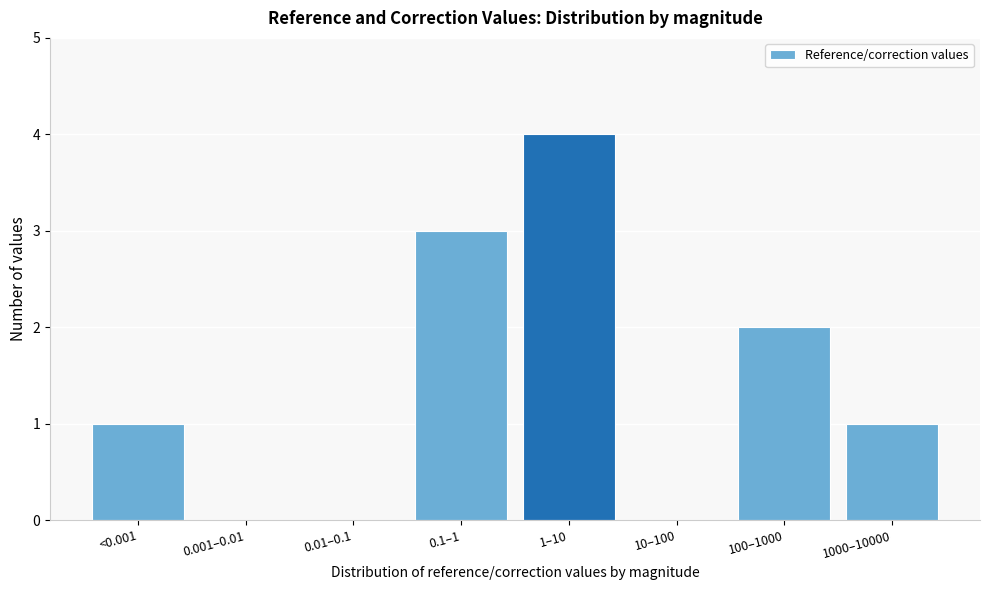

Reading left to right, extract all data points from this chart.

<0.001=1	0.001–0.01=0	0.01–0.1=0	0.1–1=3	1–10=4	10–100=0	100–1000=2	1000–10000=1